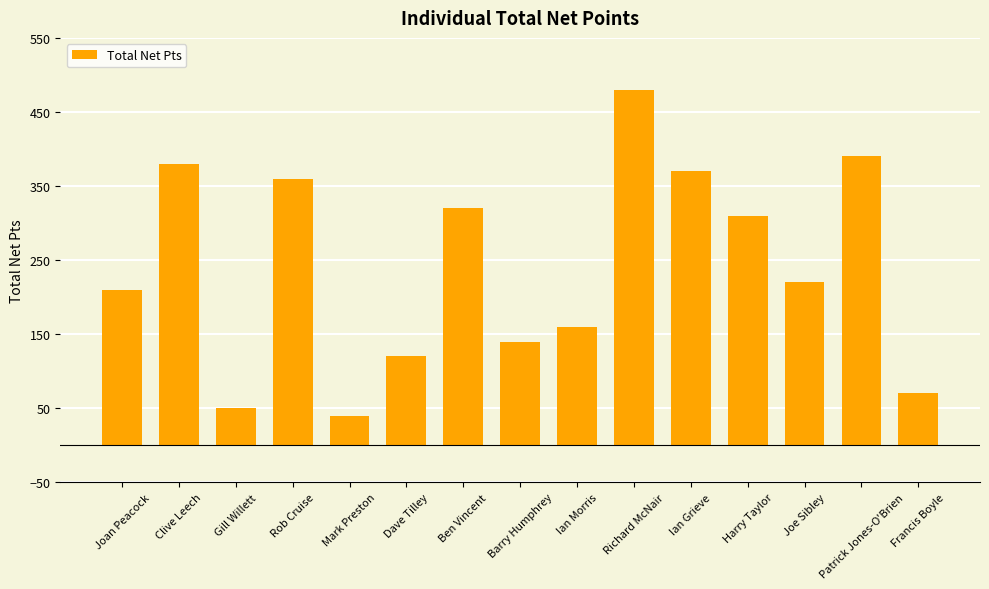

Is it true that the value at Joan Peacock is 210?

True